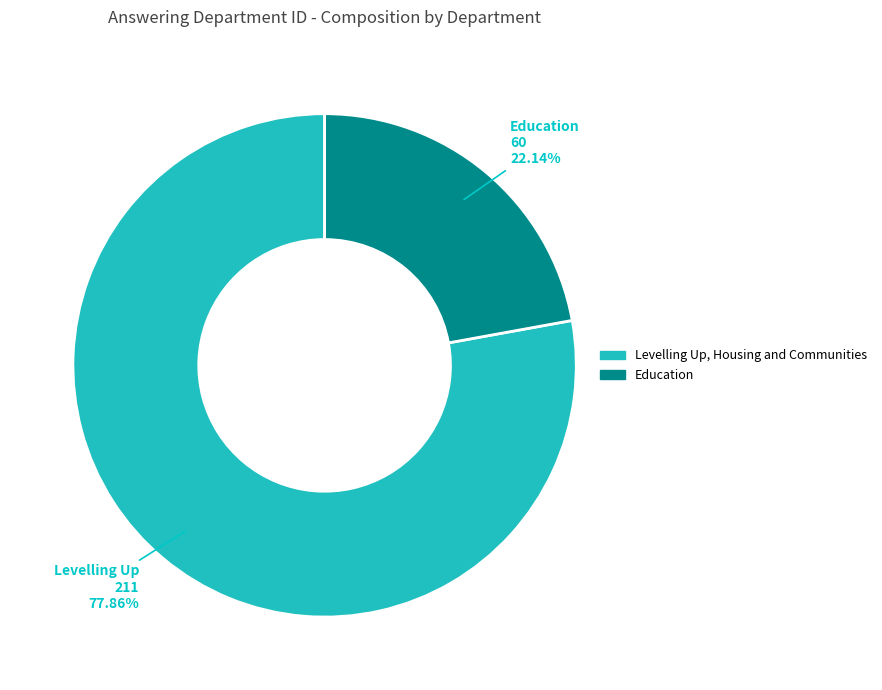

Combined, what portion of the pie is Levelling Up, Housing and Communities and Education?

100.0%